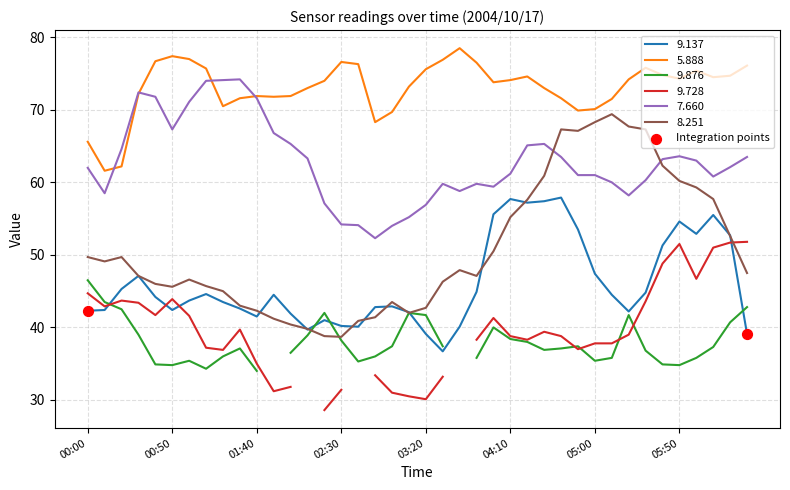

Is it true that 7.660 equals 86.5 at 02:30?

False